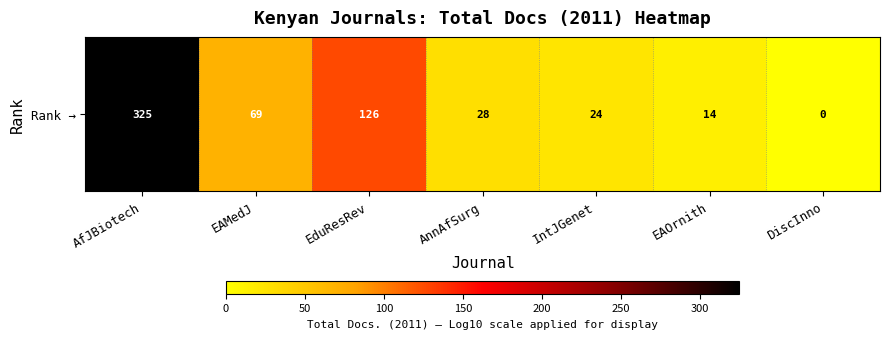

List the labels in order of value, largest first.

AfJBiotech, EduResRev, EAMedJ, AnnAfSurg, IntJGenet, EAOrnith, DiscInno